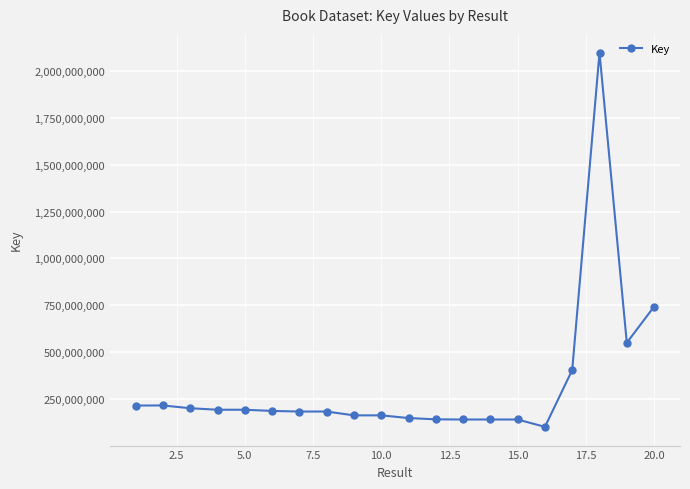

What is the maximum value shown in the chart?

2098120662